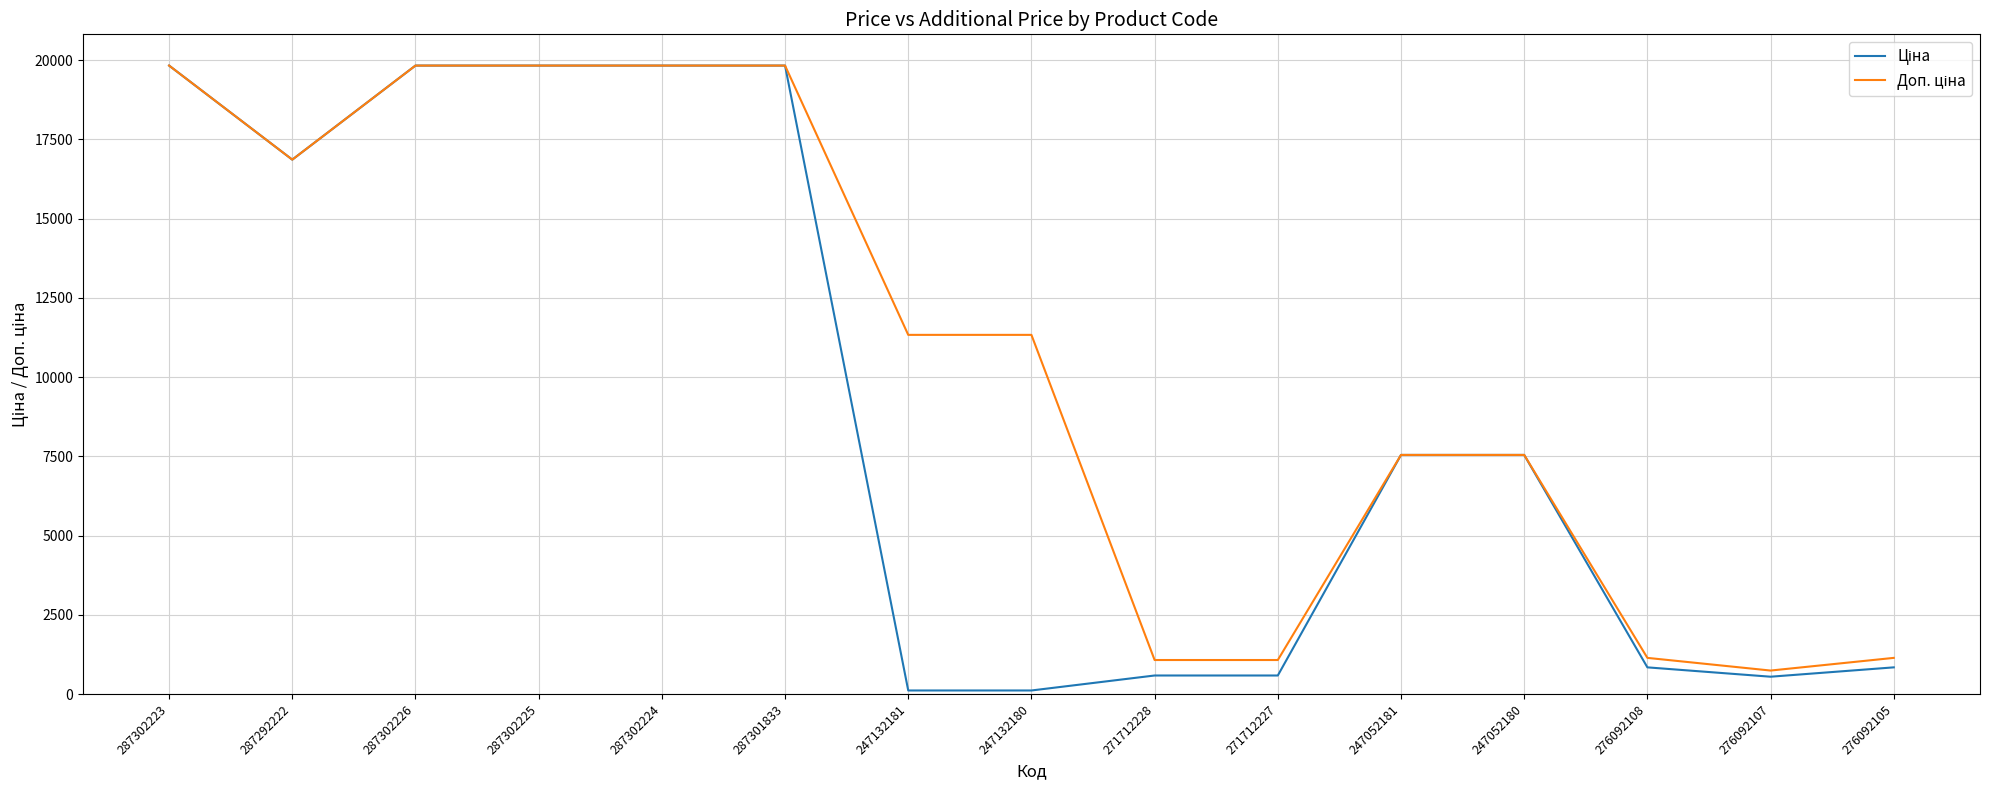

What is the maximum value shown in the chart?

19831.1